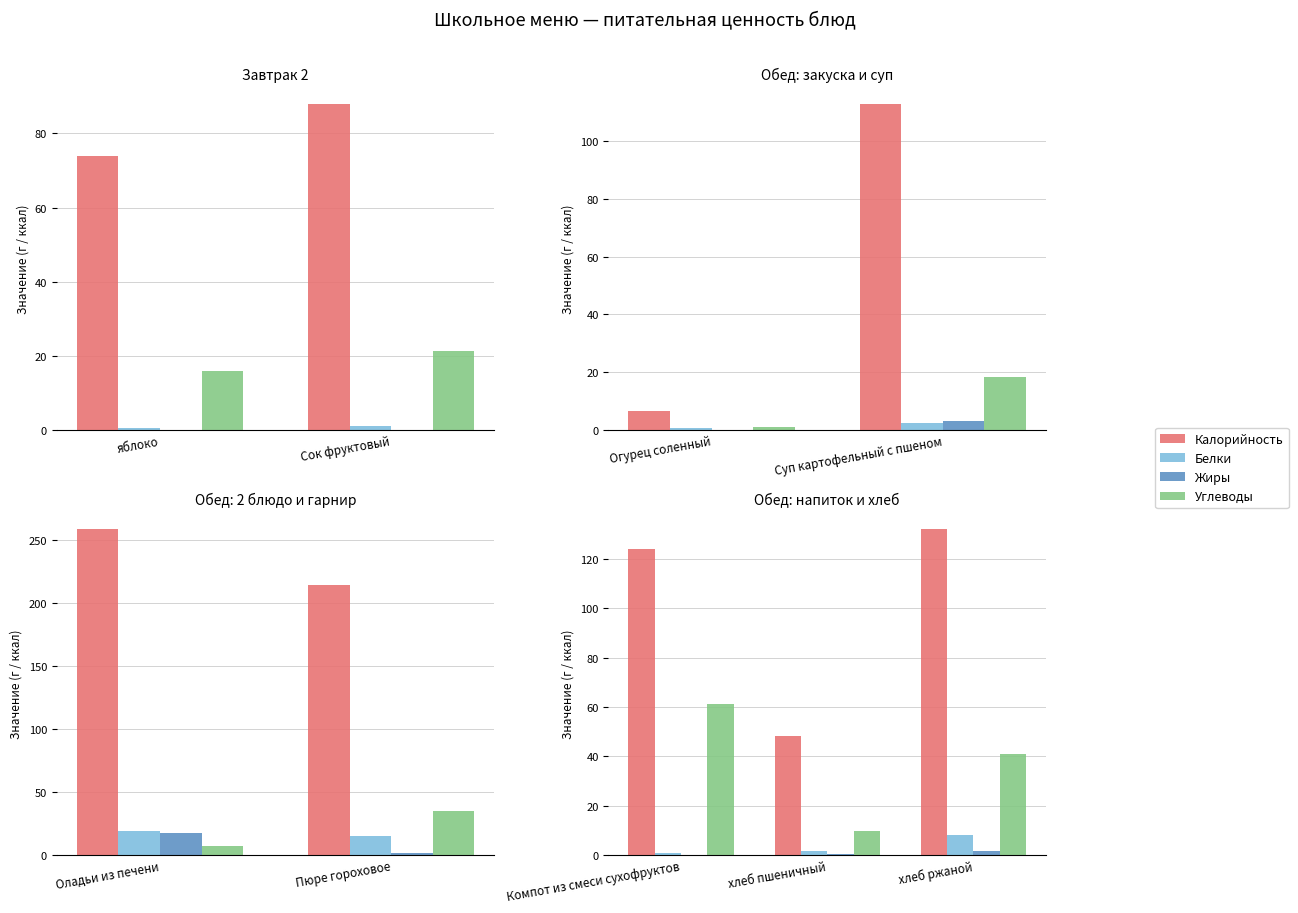

At хлеб пшеничный, list the series in order from largest to smallest.

Калорийность, Углеводы, Белки, Жиры